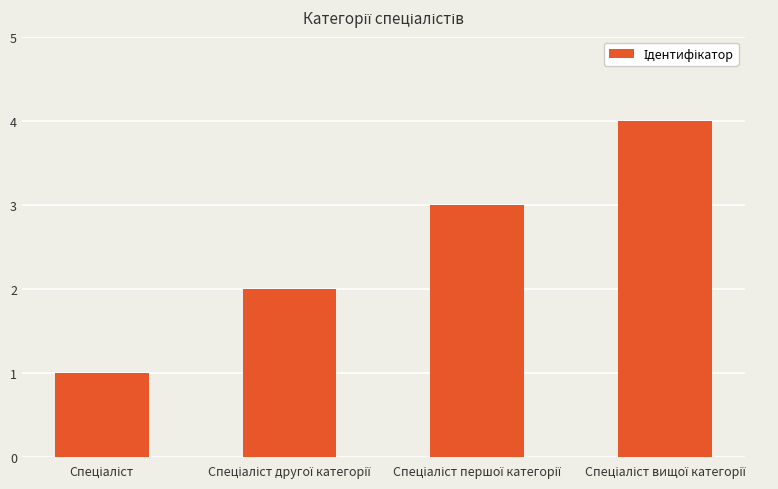

What is the difference between the maximum and minimum values?

3